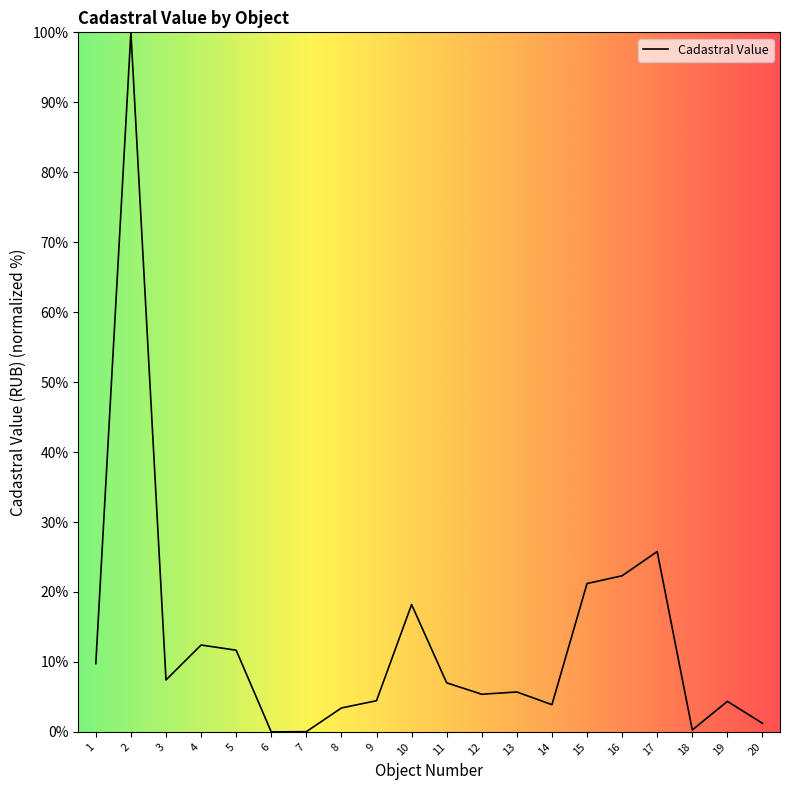

What is the change in value from 8 to 18?

-3.2